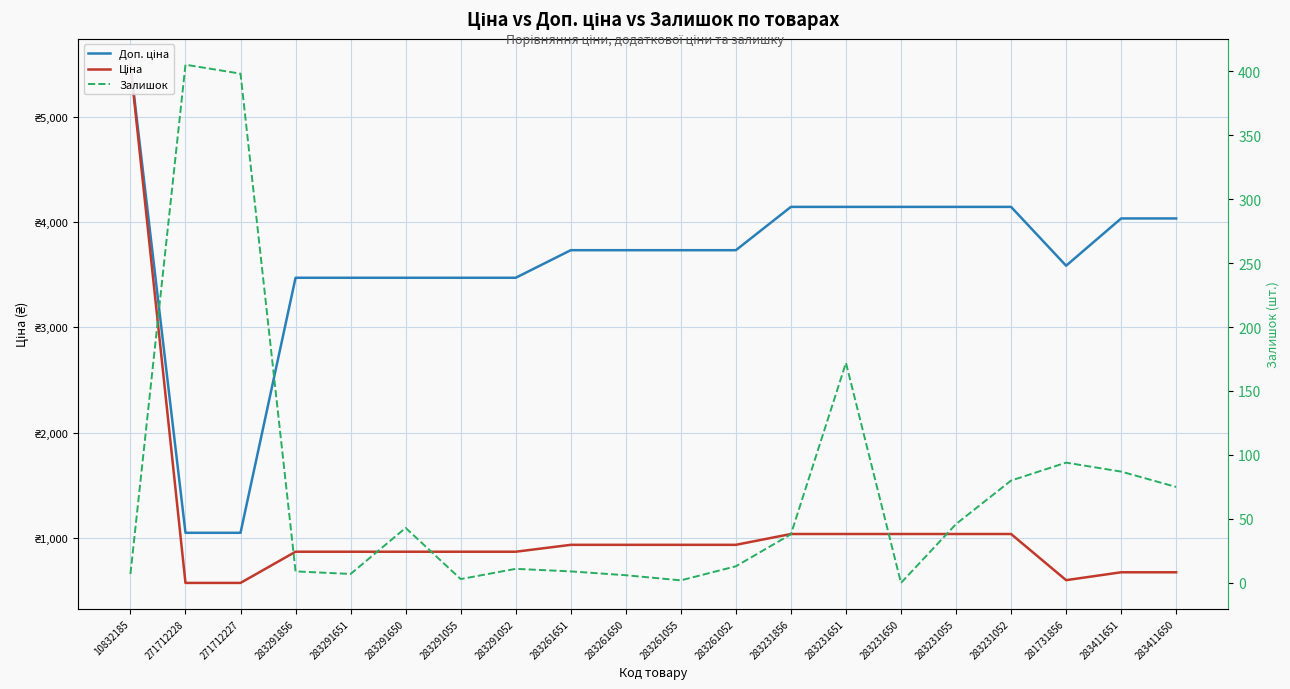

How many lines are shown in the chart?

3